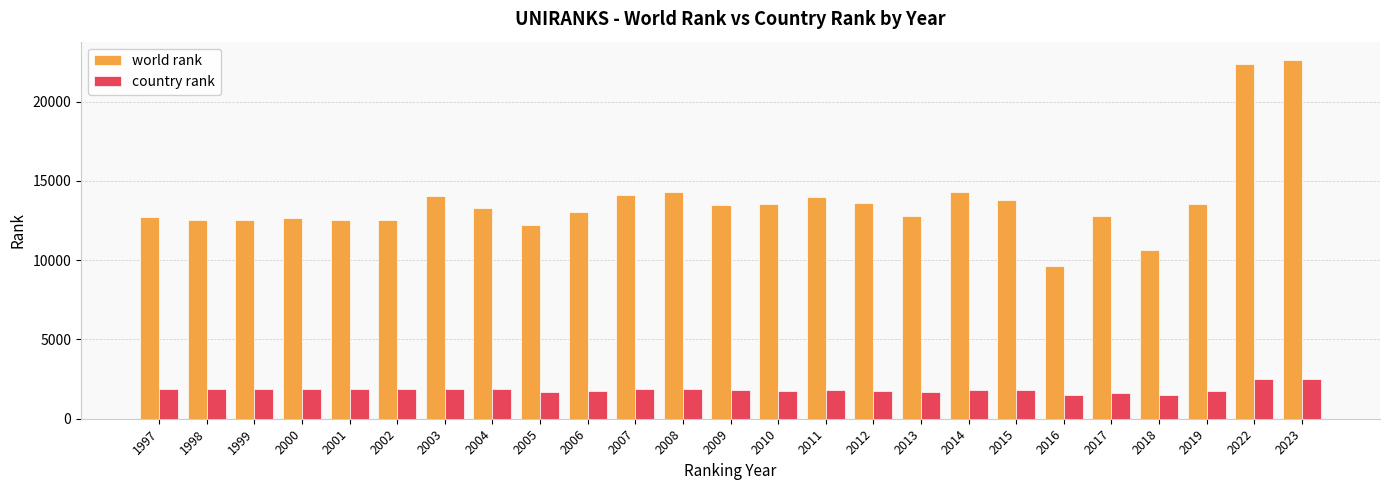

At 2015, list the series in order from smallest to largest.

country rank, world rank